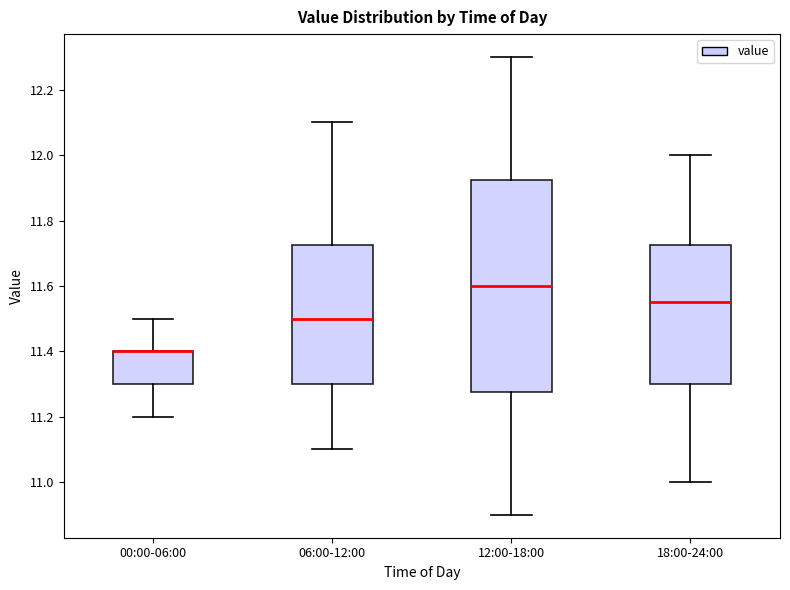

Reading left to right, transcribe this box plot: for each box, give where its median line is, the range the box spans, and where its two whiskers end, as read against the y-axis. The values are not printed on the chart, so give them approximately, as read against the axis.

00:00-06:00: median 11.40 (drawn on the box's upper edge), box 11.30 to 11.40, whiskers 11.20 to 11.50
06:00-12:00: median 11.50, box 11.30 to 11.72, whiskers 11.10 to 12.10
12:00-18:00: median 11.60, box 11.28 to 11.92, whiskers 10.90 to 12.30
18:00-24:00: median 11.56, box 11.30 to 11.72, whiskers 11.00 to 12.00